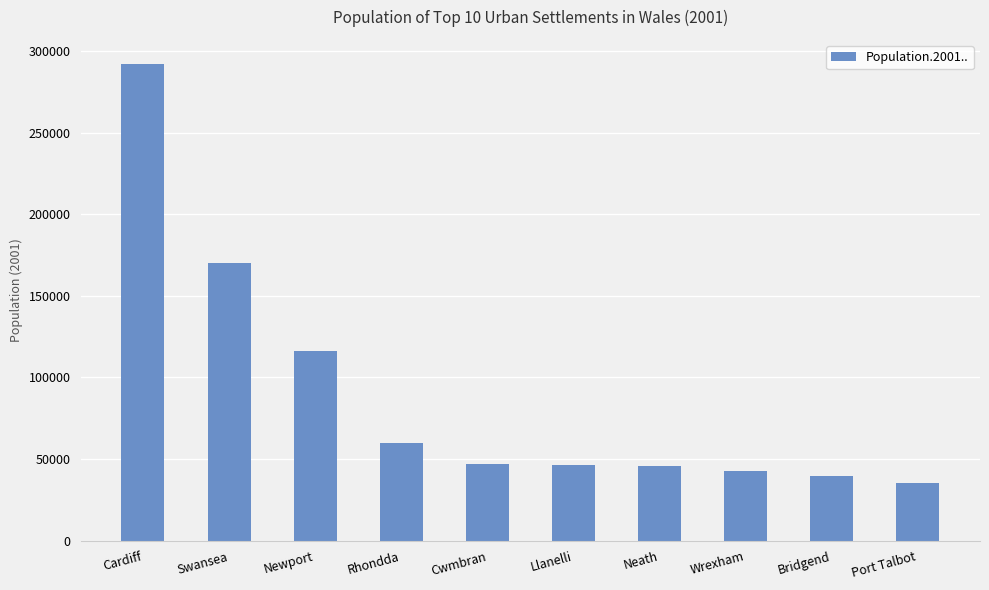

What is the greatest value displayed?

292150